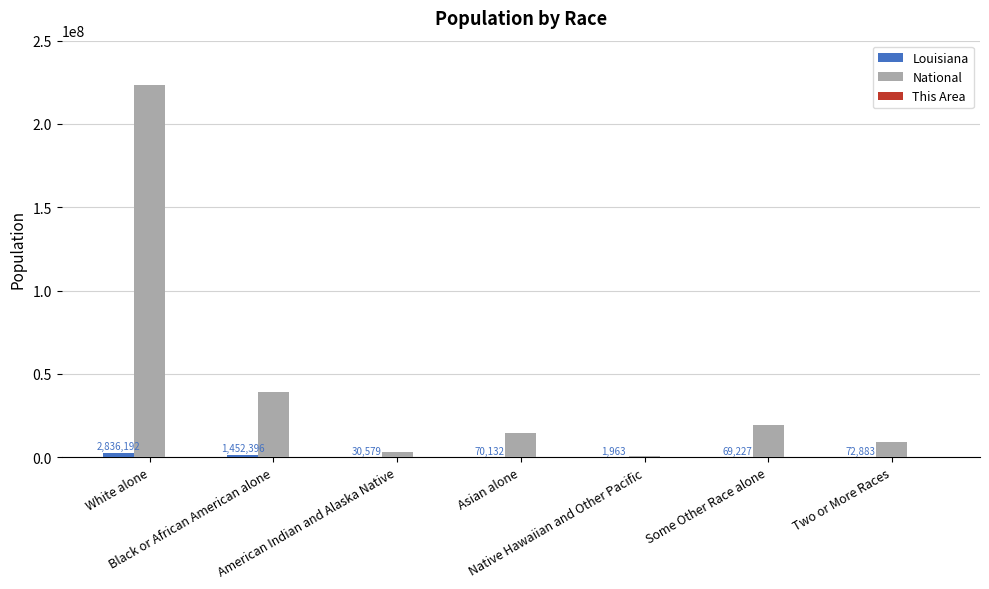

What is the sum of all National values?

308745538